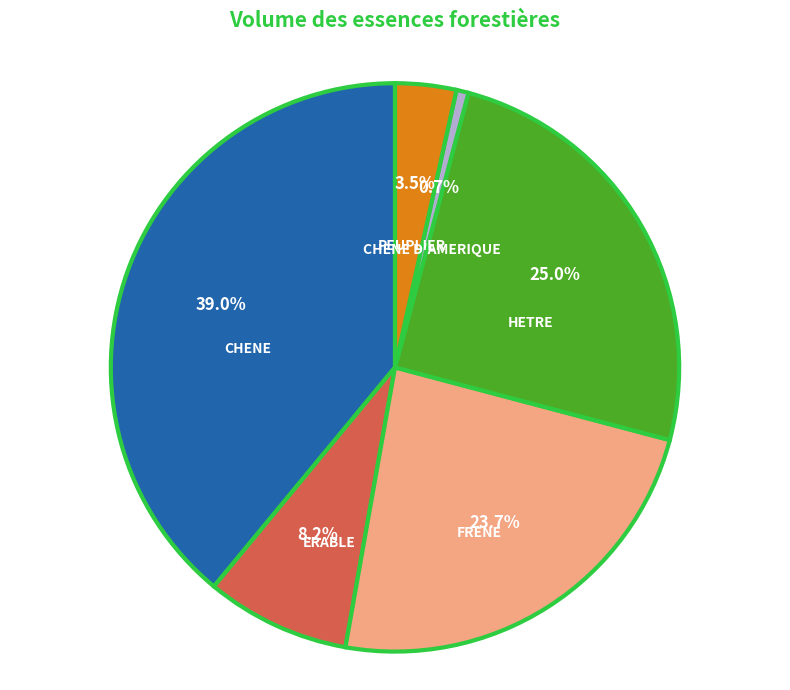

Count the number of slices in the pie.

6